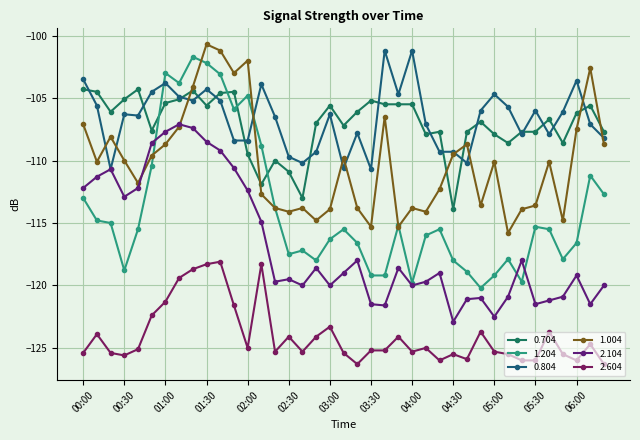

Where does the 1.204 series first go above -115?

00:00